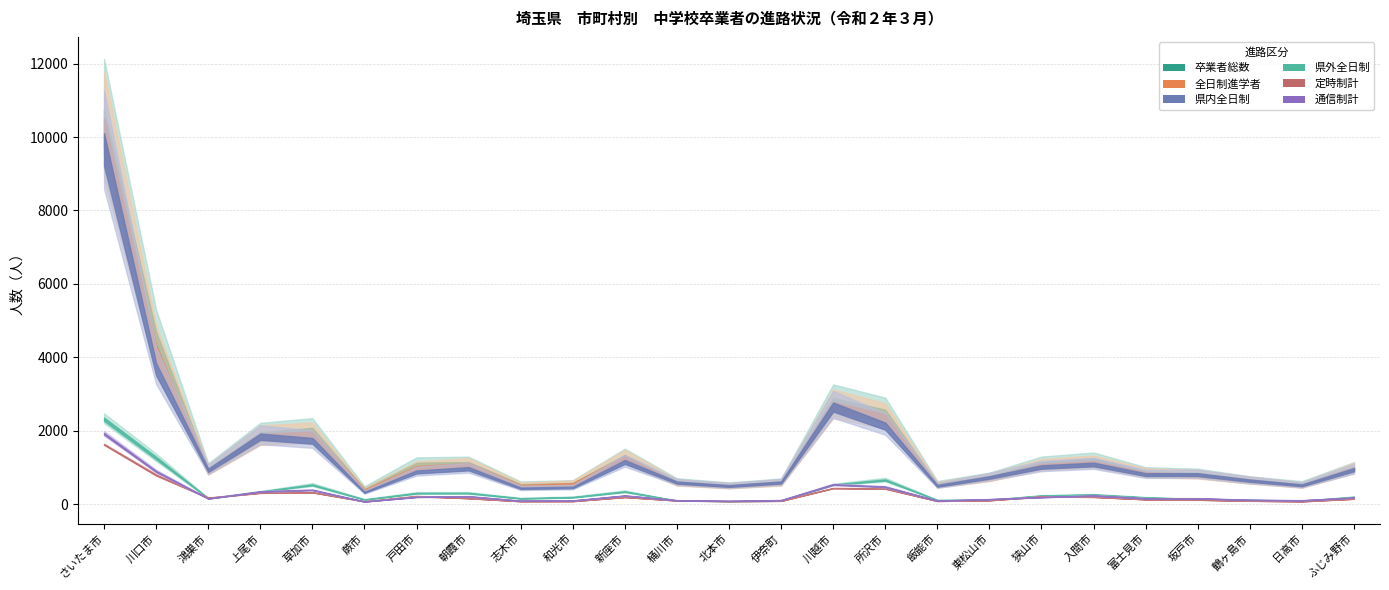

At how many categories does at least one series exceed 6147?

1